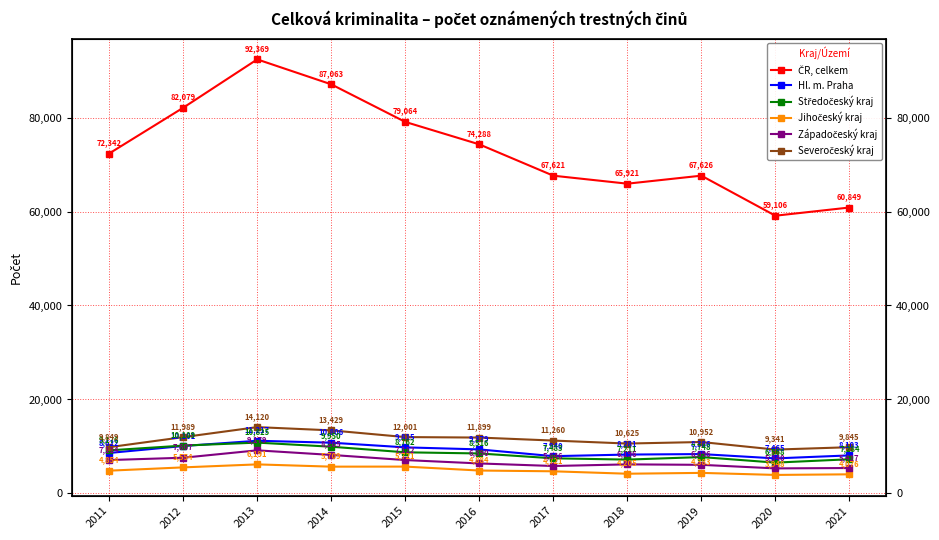

True or false: Hl. m. Praha and ČR, celkem cross at least once.

False